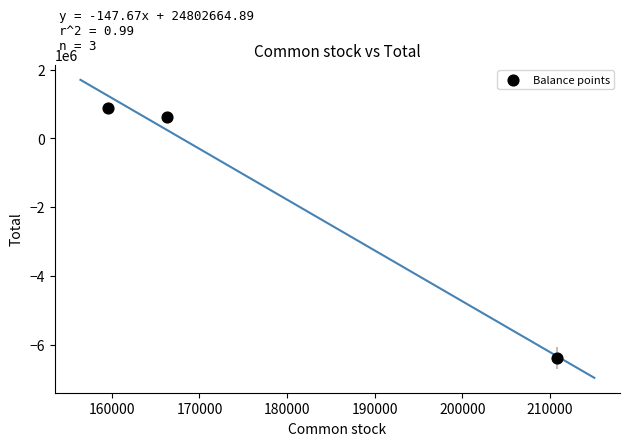

What is the range of Y values (max minus min)?

7276119